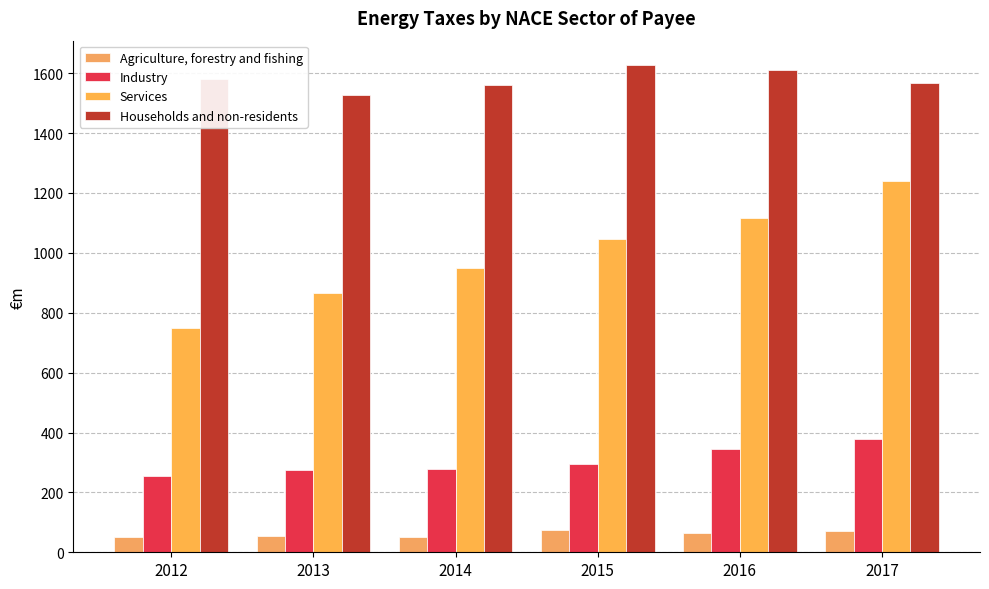

Does the chart contain any negative values?

No